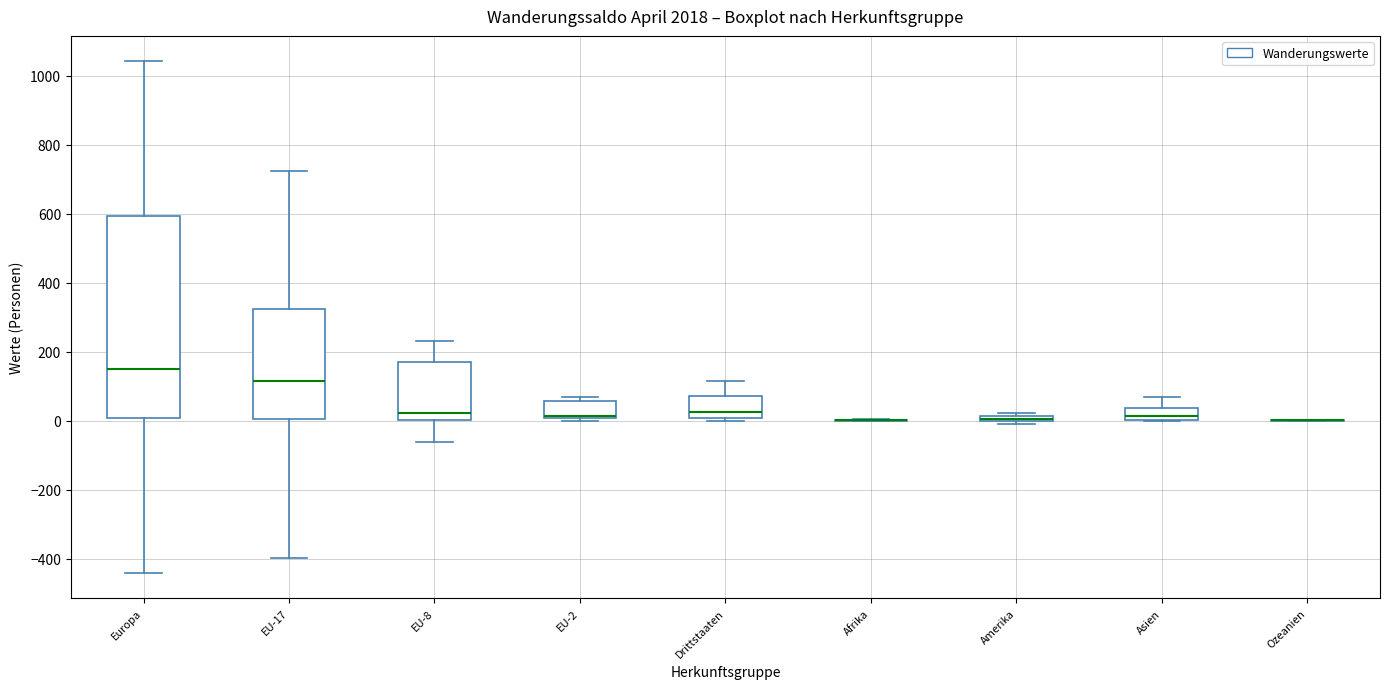

Where is the lower edge of the box for Amerika on the y-axis? The values are not printed on the chart, so give them approximately, as read against the axis.

0